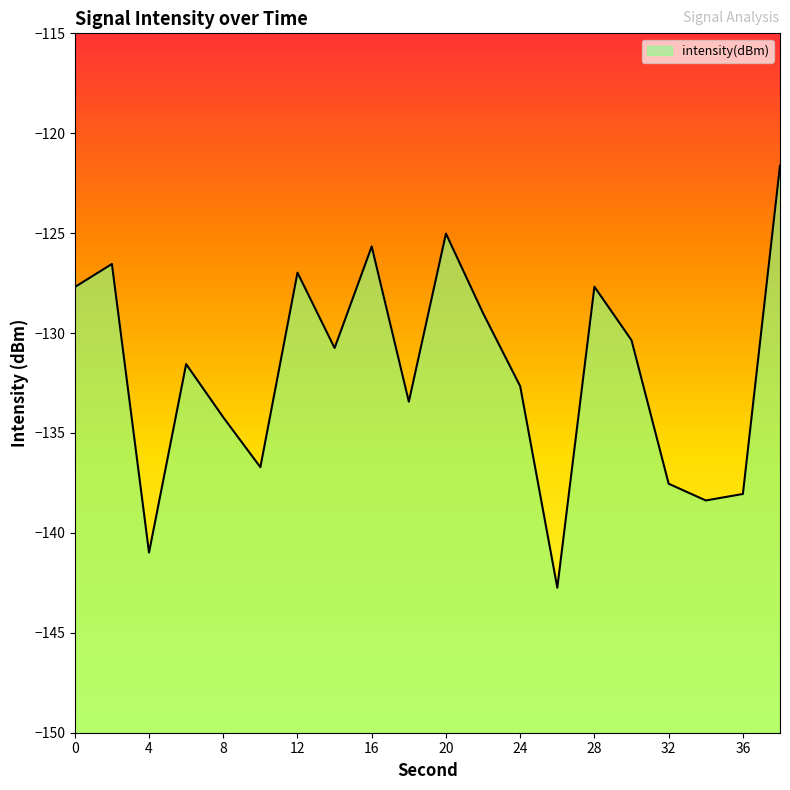

The value at 10 is -136.7. True or false?

True